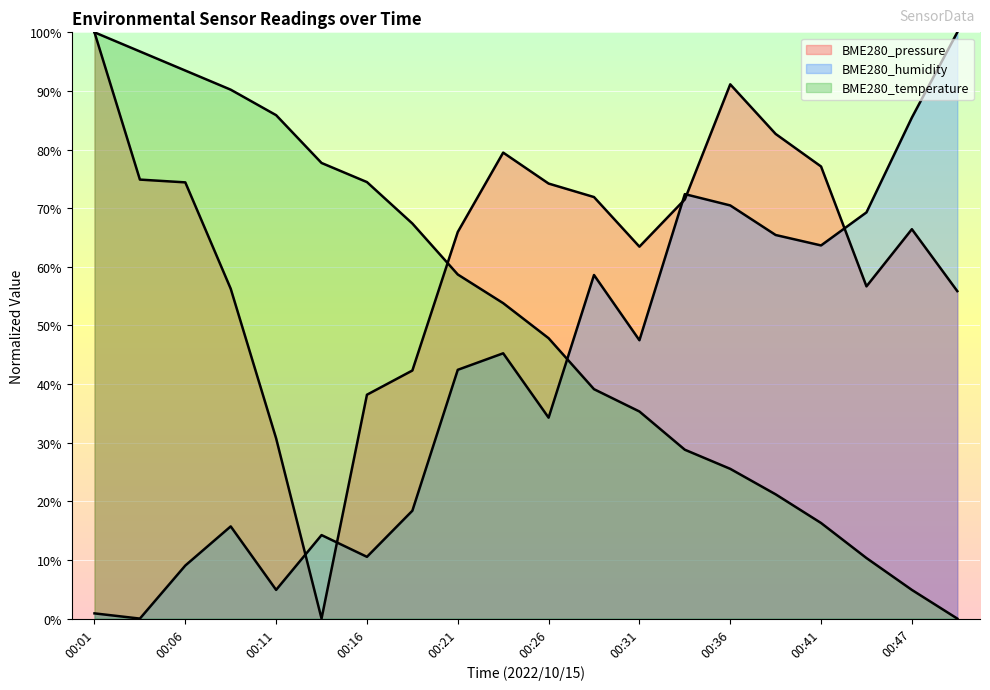

Is it true that BME280_humidity equals 18.4 at 00:19?

True